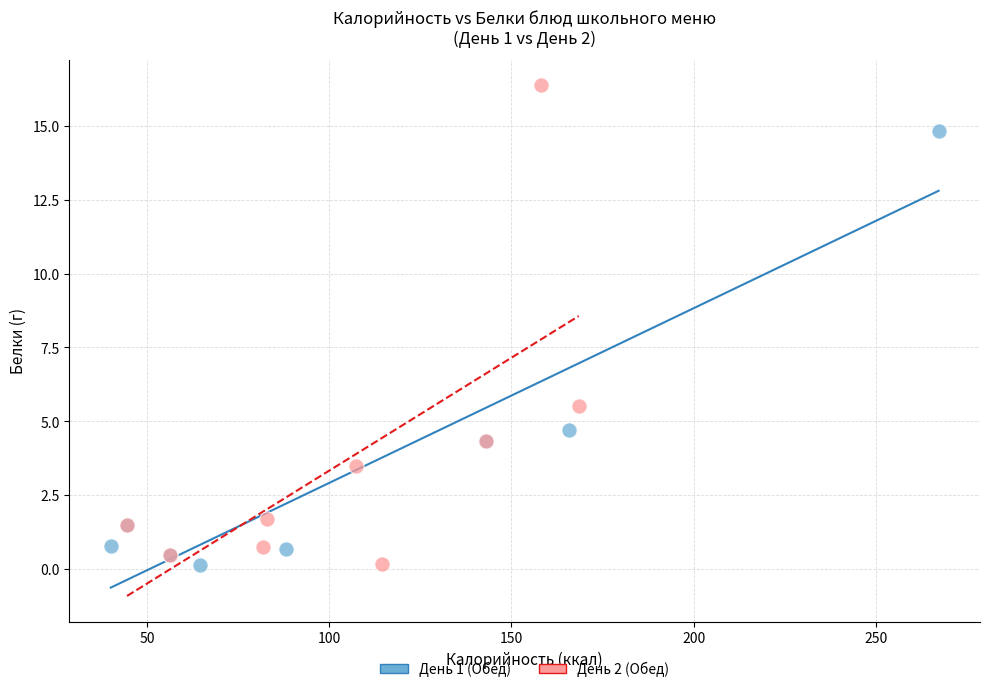

Which series contains the highest Y value?

День 2 (Обед)